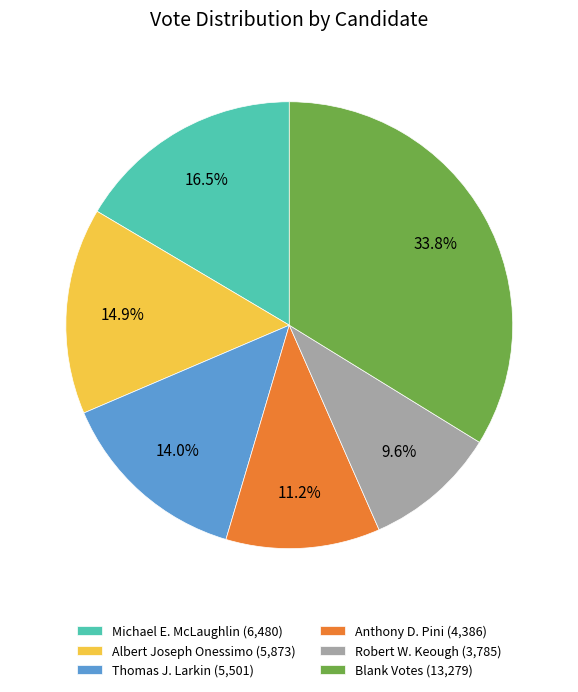

Does Anthony D. Pini account for over 50% of the chart?

No